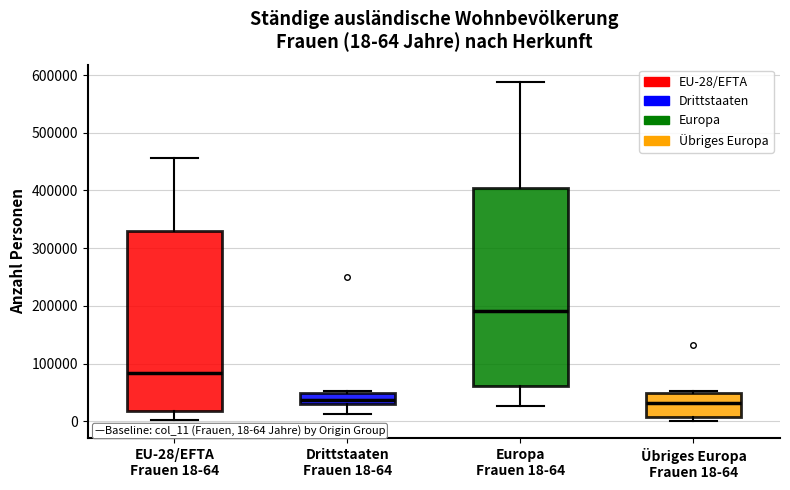

Comparing the boxes themselves (not the whiskers), which one is the tallest?

Europa Frauen 18-64